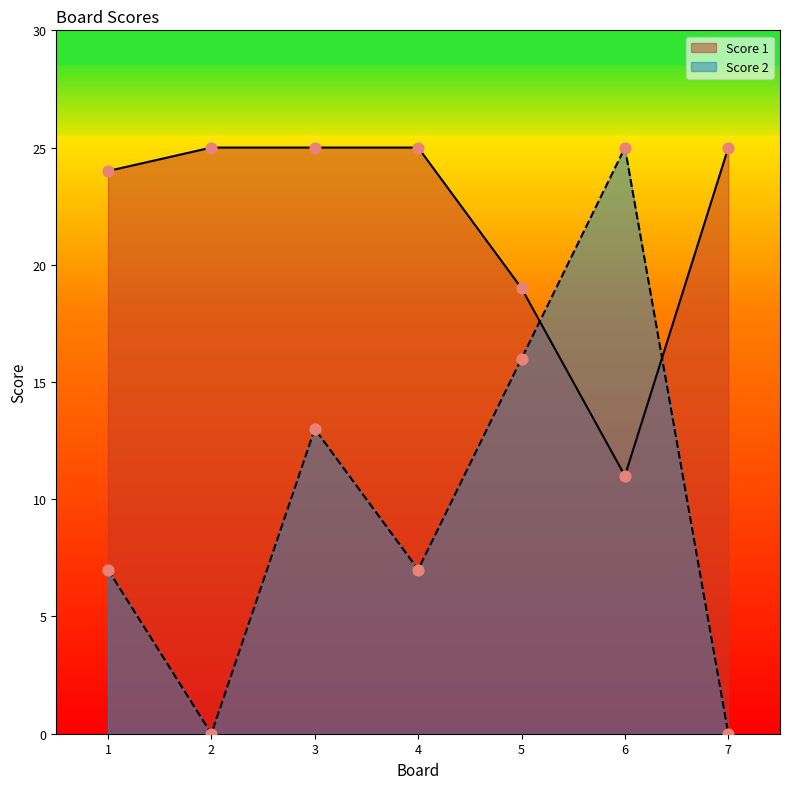

Which series has the widest spread of Y values?

Score 2